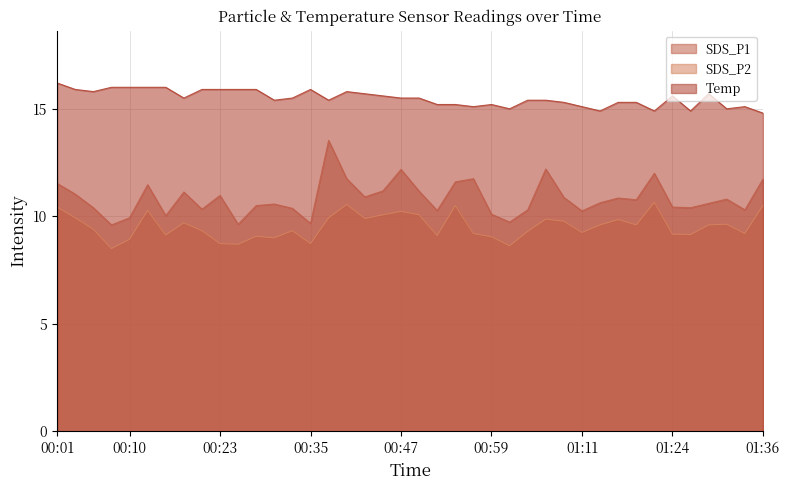

What is the average value of the SDS_P2 series?

9.5